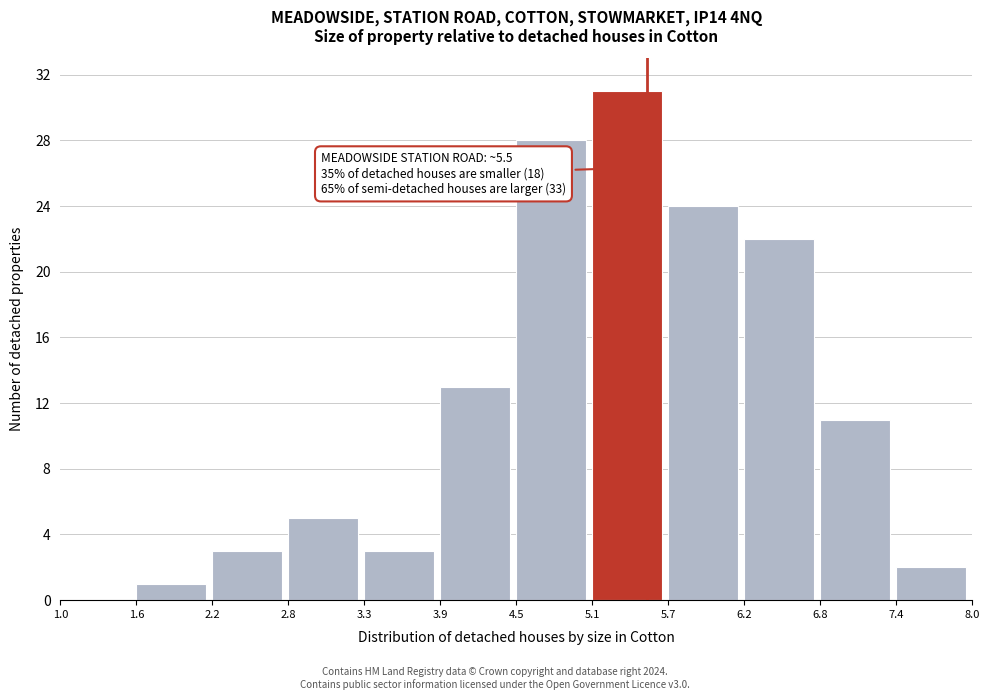

Over which range of the x-axis is the bar tallest?

5.1 to 5.7